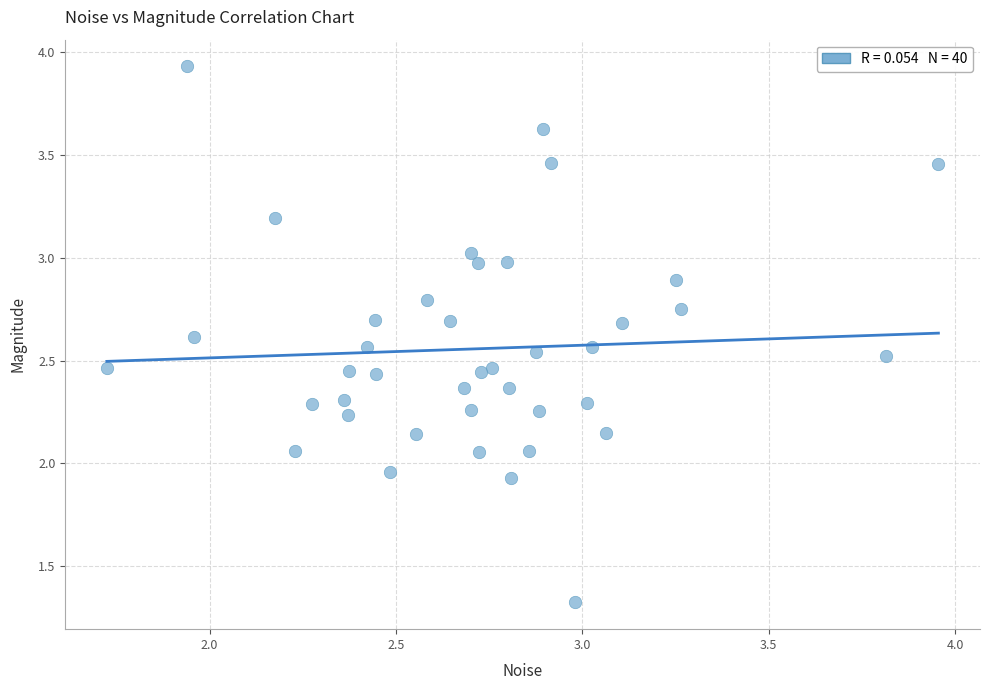

Count the number of points in this scatter plot.

40